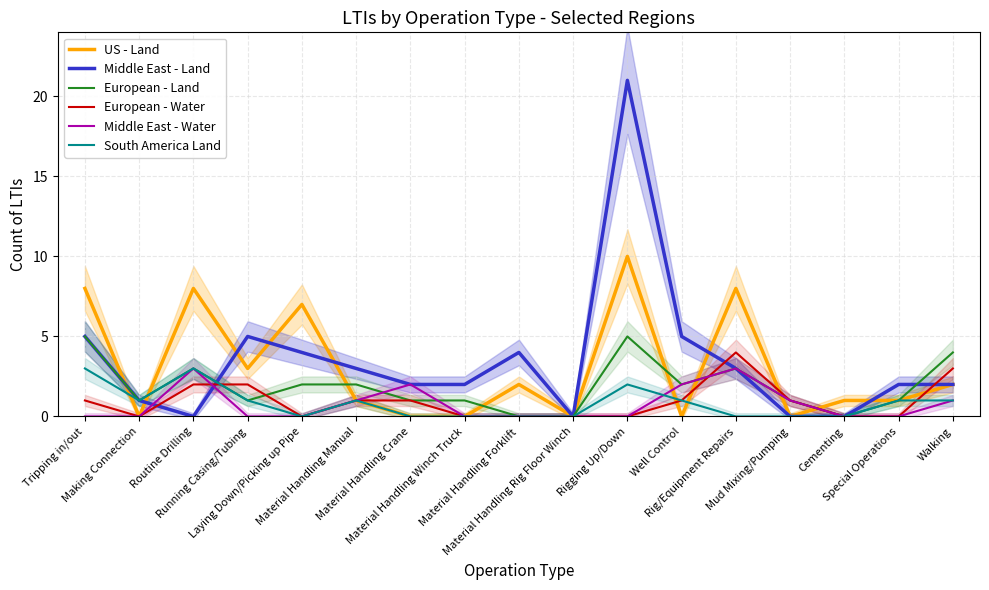

What is the difference between the maximum and minimum values in the European - Land series?

5